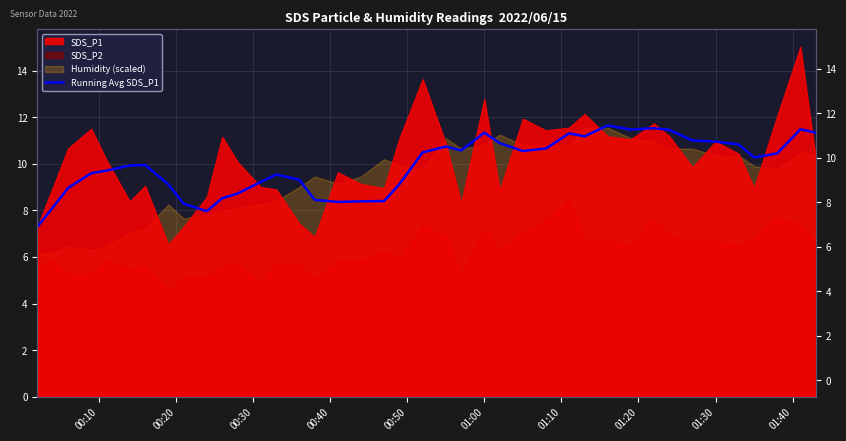

Does the chart display data point markers on the line(s)?

No